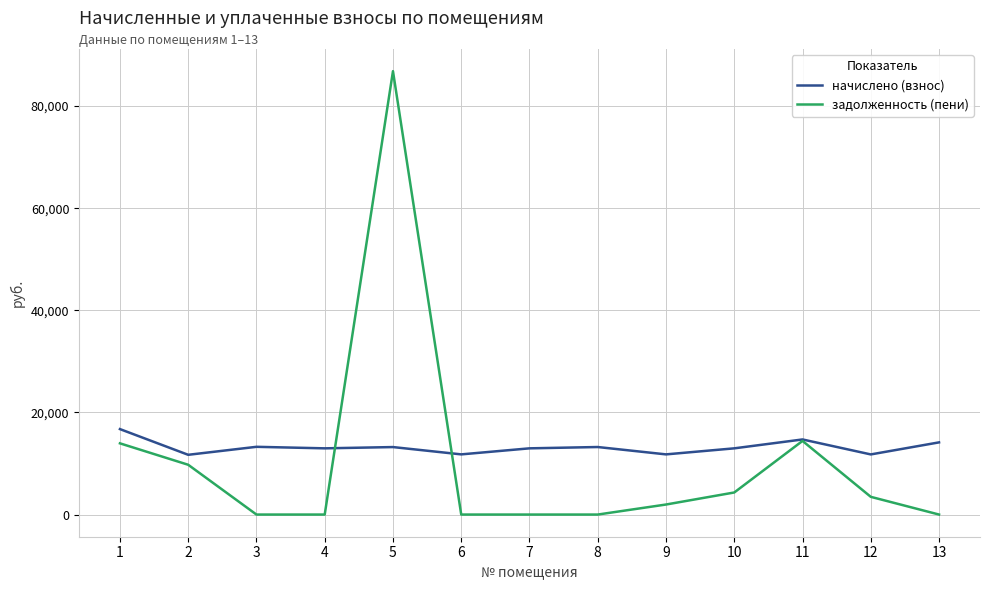

List the series in order of their peak value, highest first.

задолженность (пени), начислено (взнос)